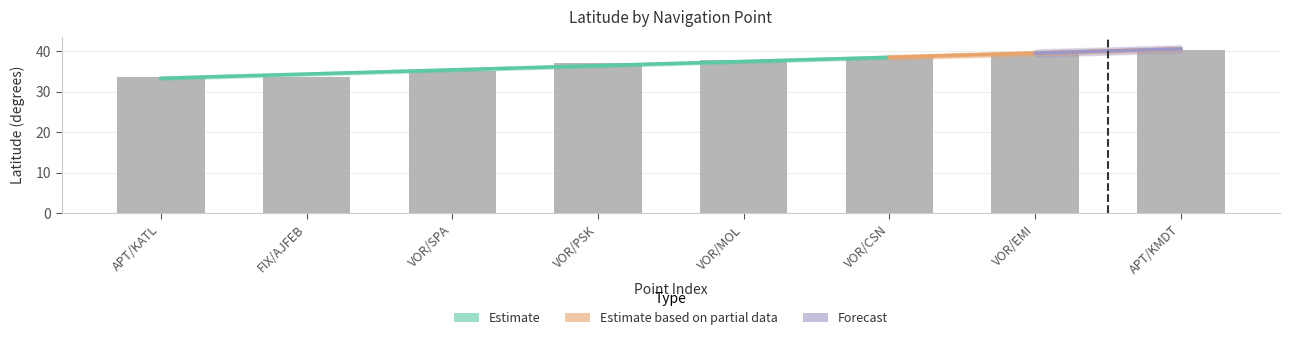

Rank the categories by value from lowest to highest.

APT/KATL, FIX/AJFEB, VOR/SPA, VOR/PSK, VOR/MOL, VOR/CSN, VOR/EMI, APT/KMDT